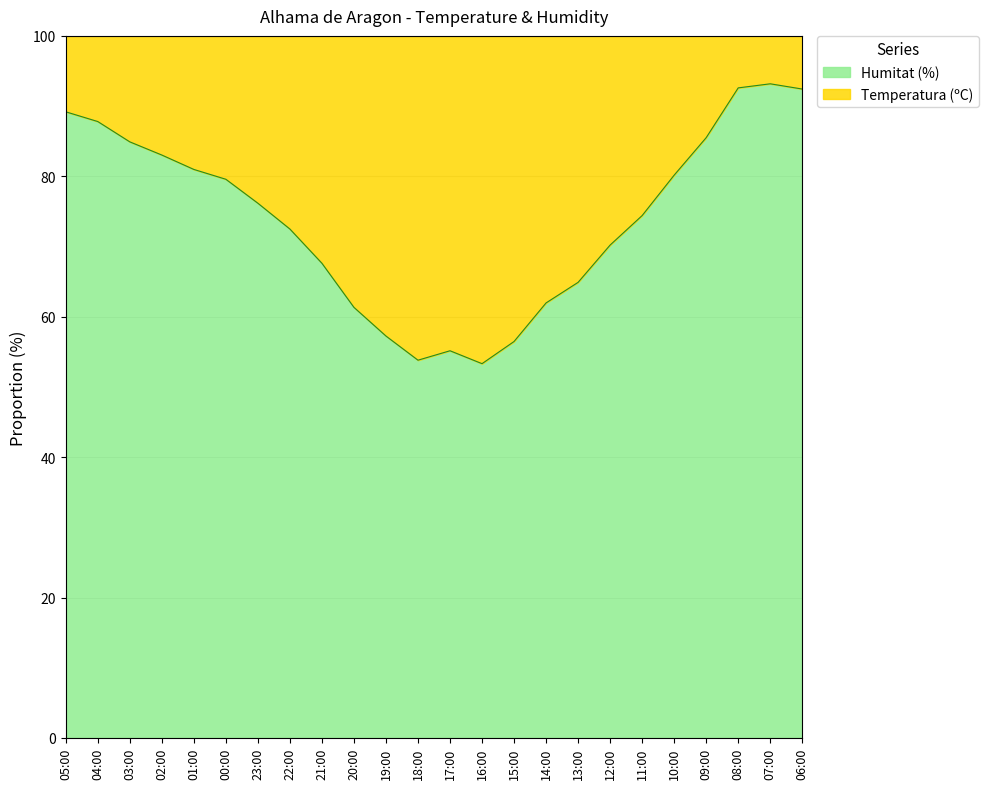

What position from the left is 00:00?

6